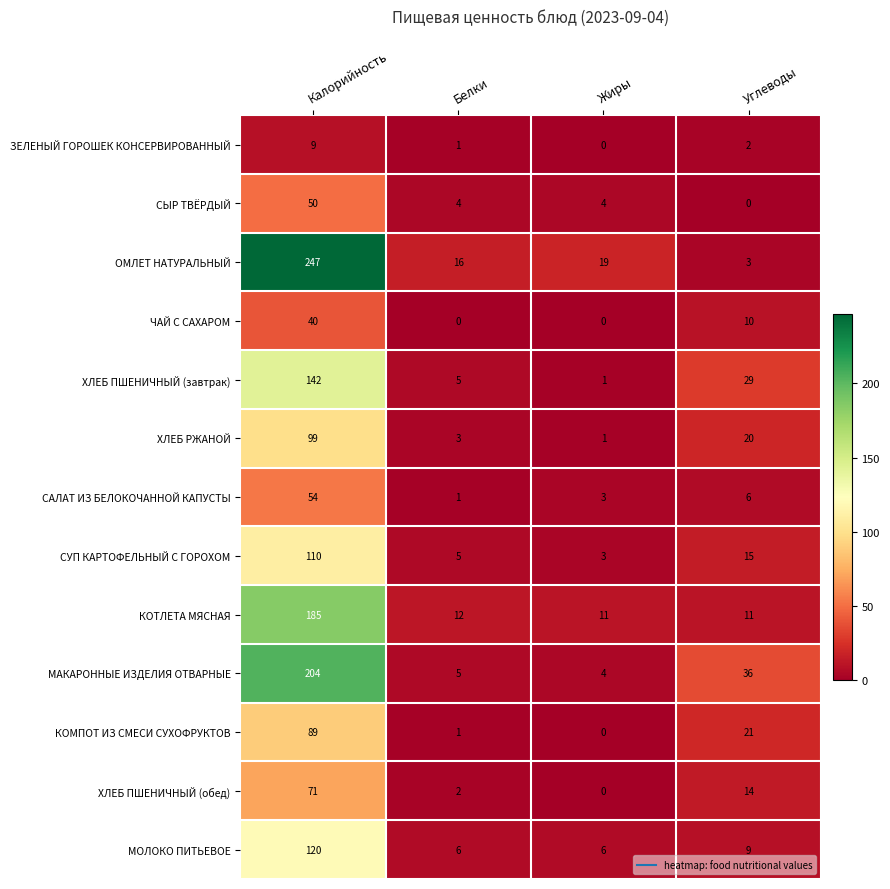

Where does the КОМПОТ ИЗ СМЕСИ СУХОФРУКТОВ series first go above 21?

Калорийность